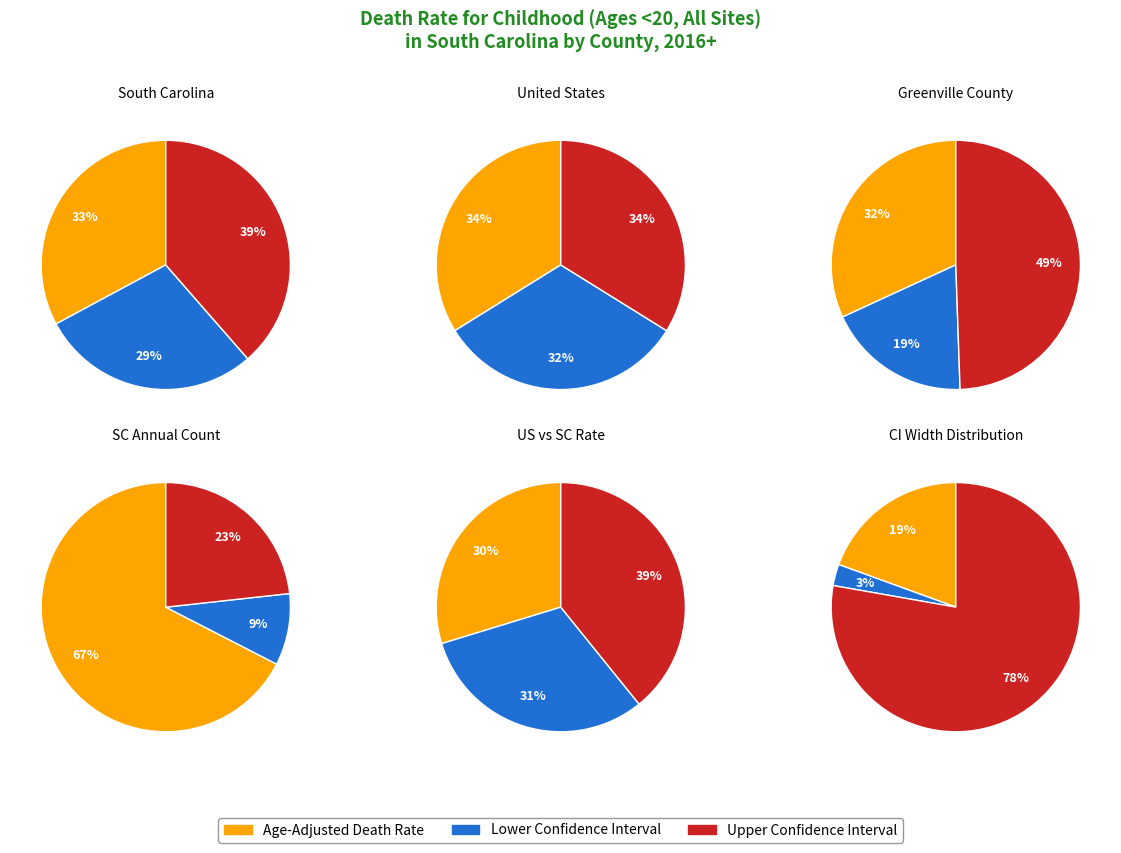

To the nearest percent, what is the difference between the 0 and 2 slice percentages?

5%